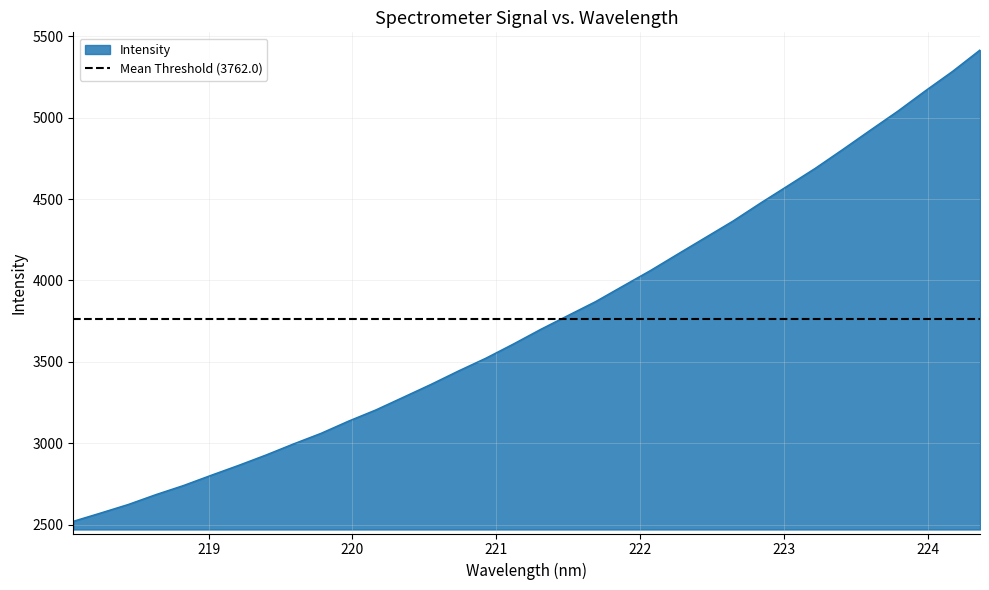

What is the value of the 18th point from the left?

3699.8